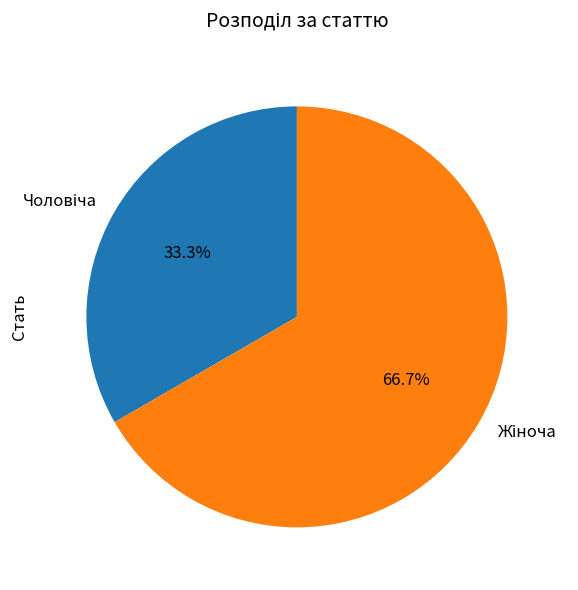

Does any single category account for the majority?

Yes